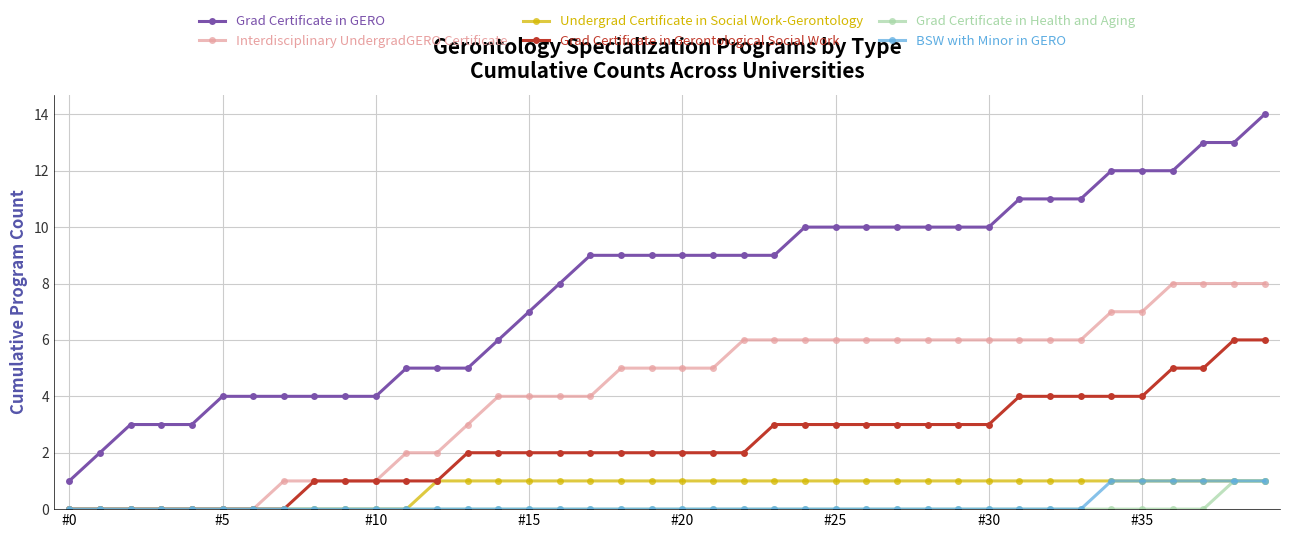

What is the value of the Grad Certificate in Gerontological Social Work point at the 23rd from the left?

2